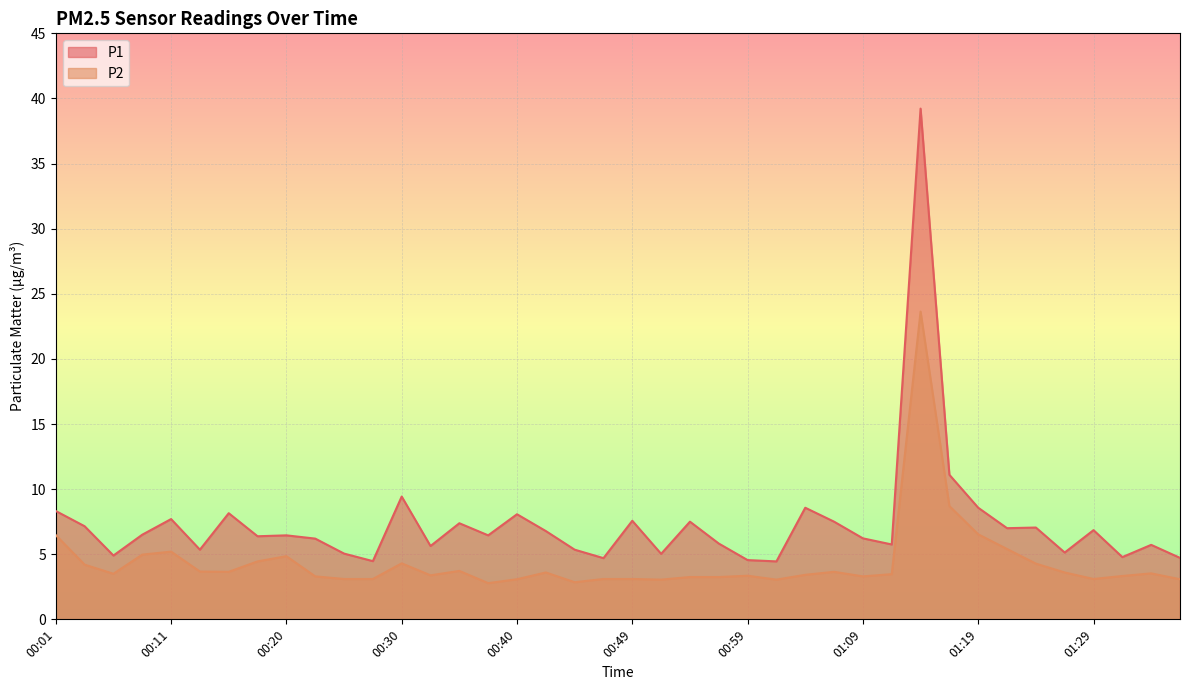

The P1 series shows 5.8 at 01:11. True or false?

True